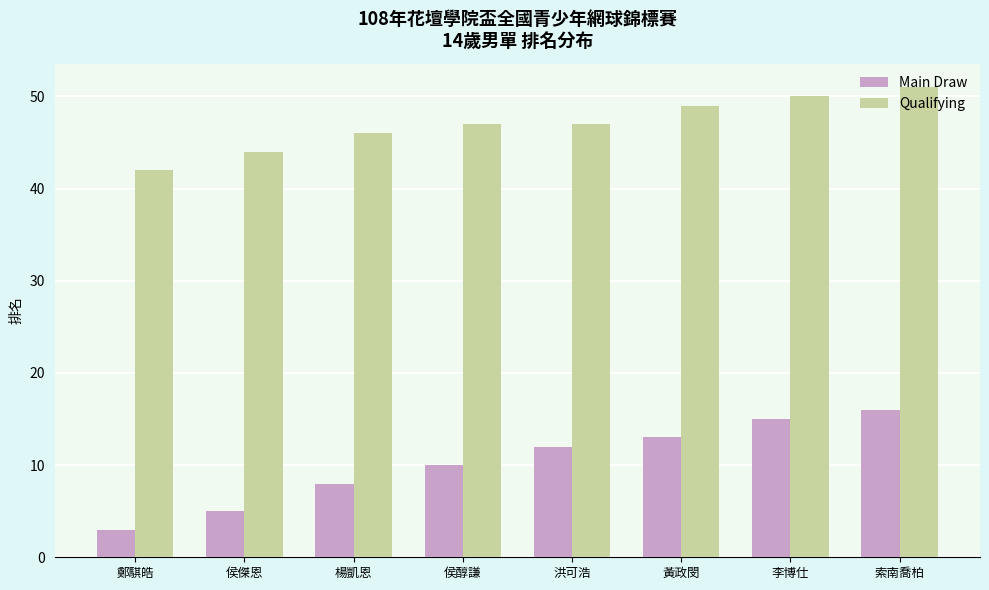

What is the difference between the Qualifying values at 侯醇謙 and 侯傑恩?

3